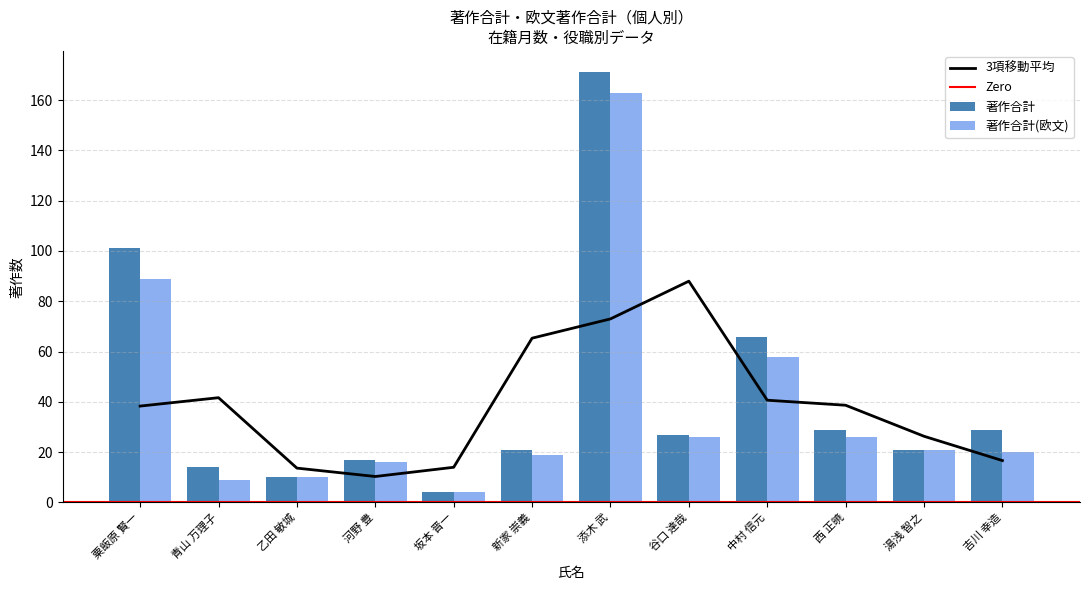

Reading left to right, transcribe all the data shown in this chart.

著作合計: 101	14	10	17	4	21	171	27	66	29	21	29
著作合計(欧文): 89	9	10	16	4	19	163	26	58	26	21	20